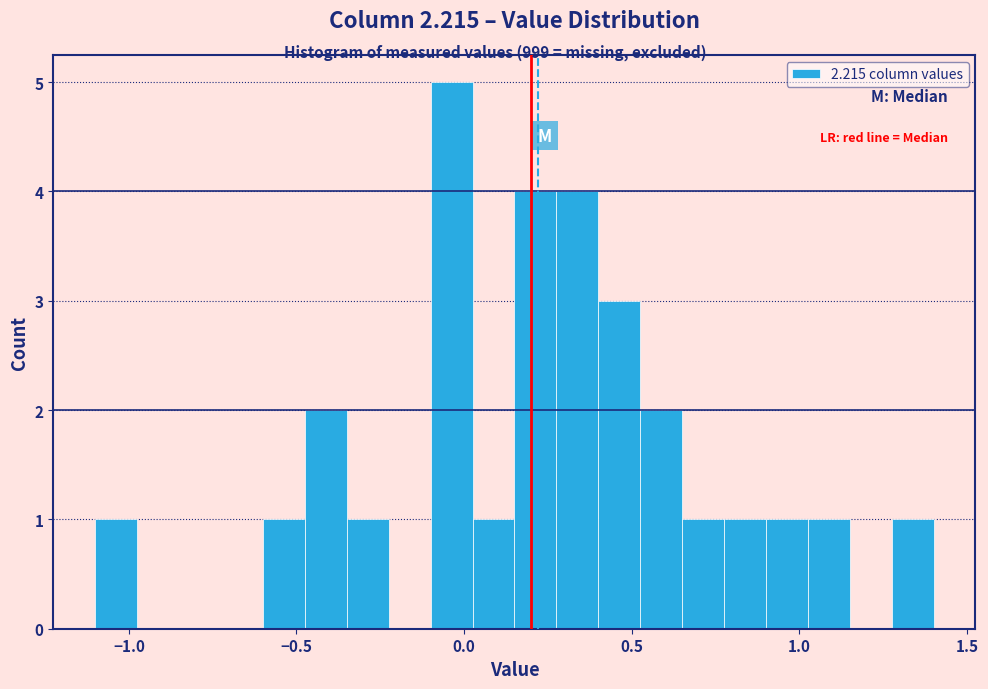

Read against the x-axis, roughly where is the centre of the tallest bar?

-0.05